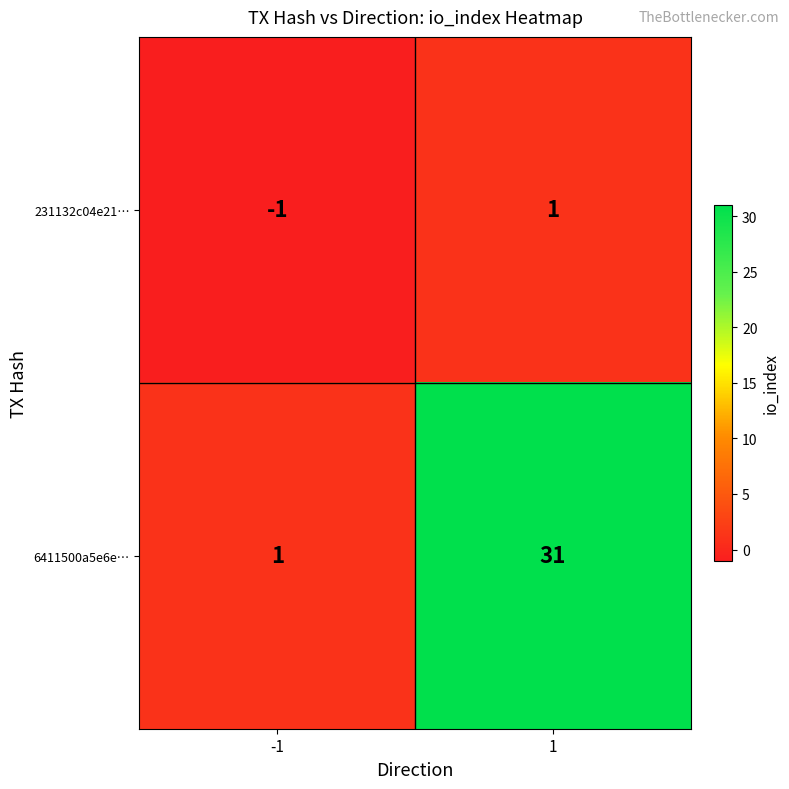

Which label corresponds to the smallest value in the chart?

-1